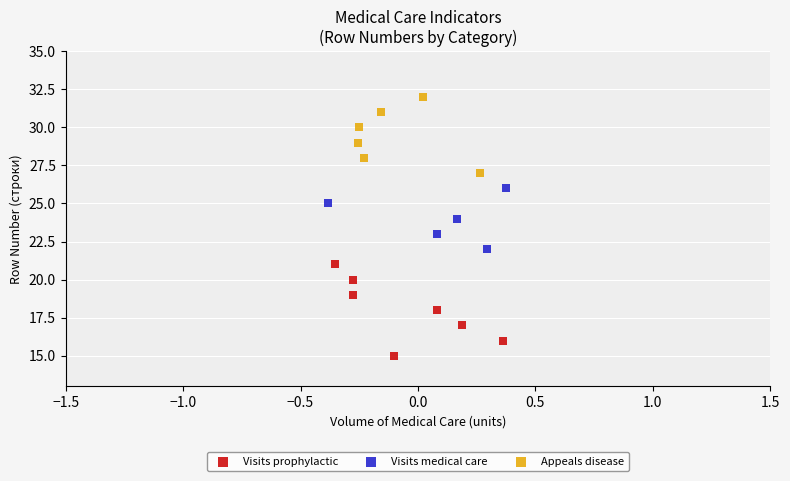

Which series reaches the minimum Y coordinate?

Visits prophylactic